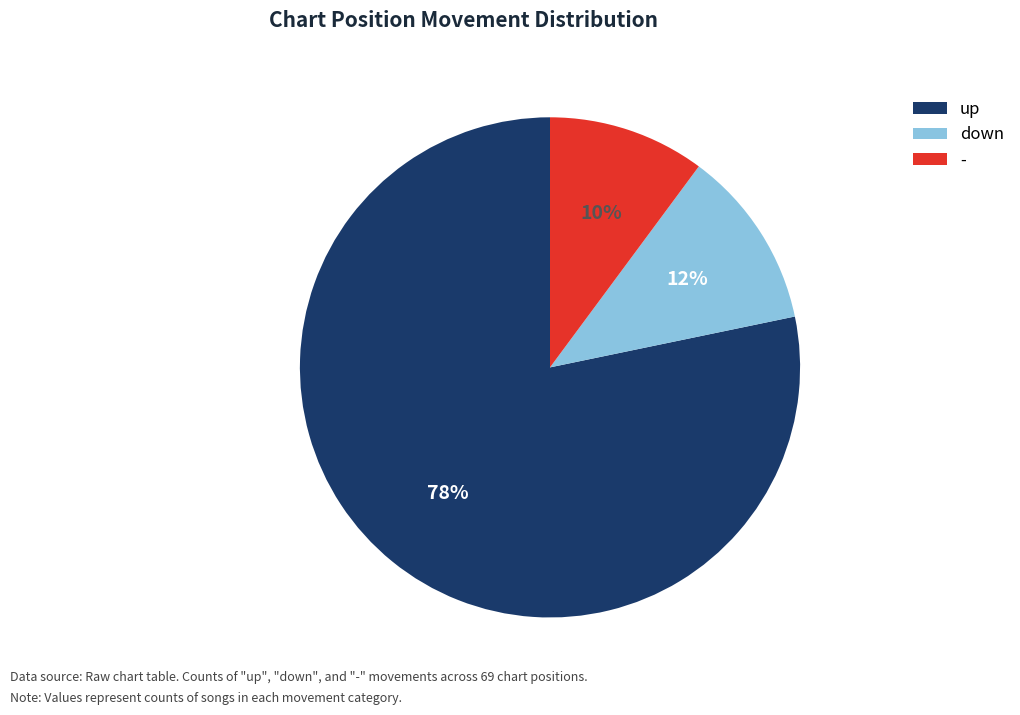

How many segments does this pie chart have?

3